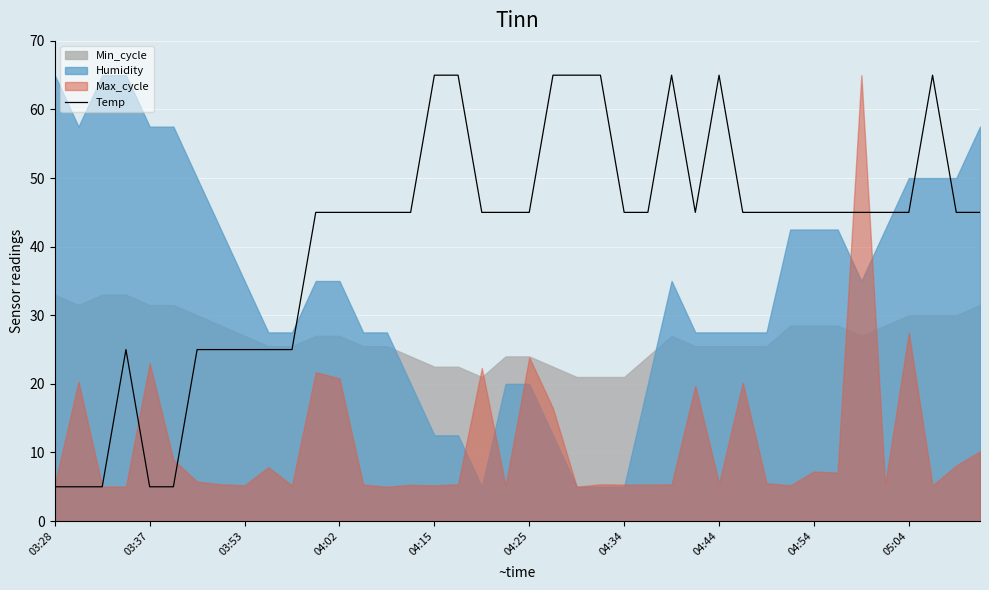

What is the maximum value shown in the chart?

65